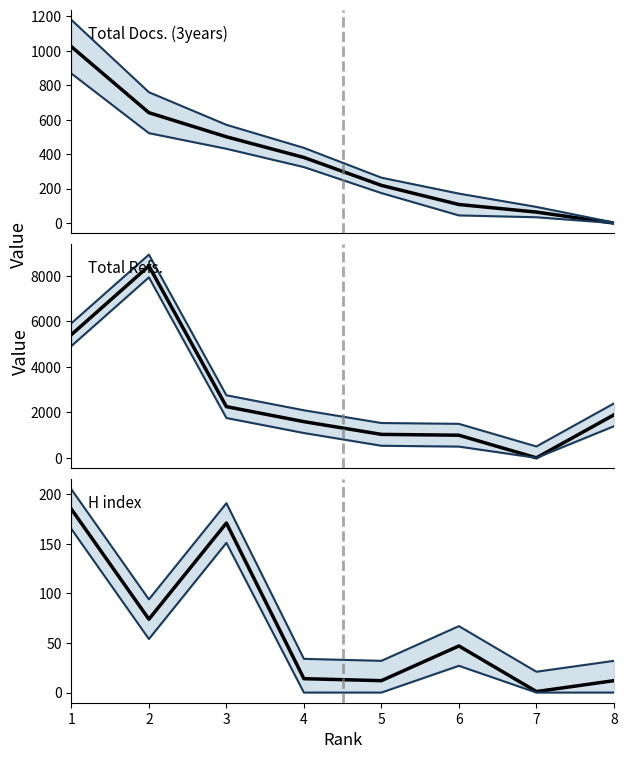

What is the difference between the H index values at 3 and 7?

170